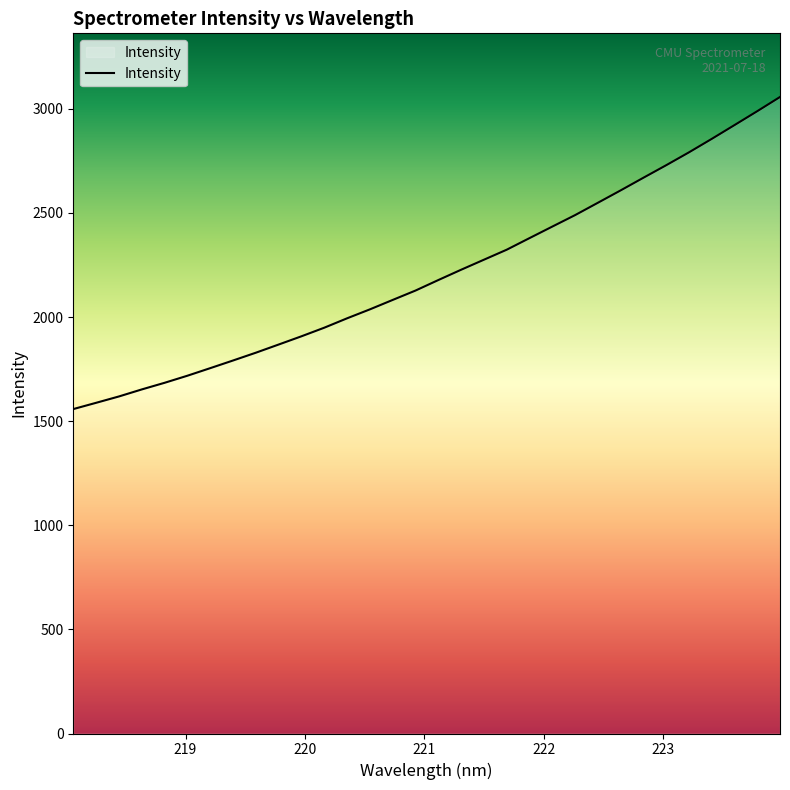

What is the minimum value shown in the chart?

1558.0